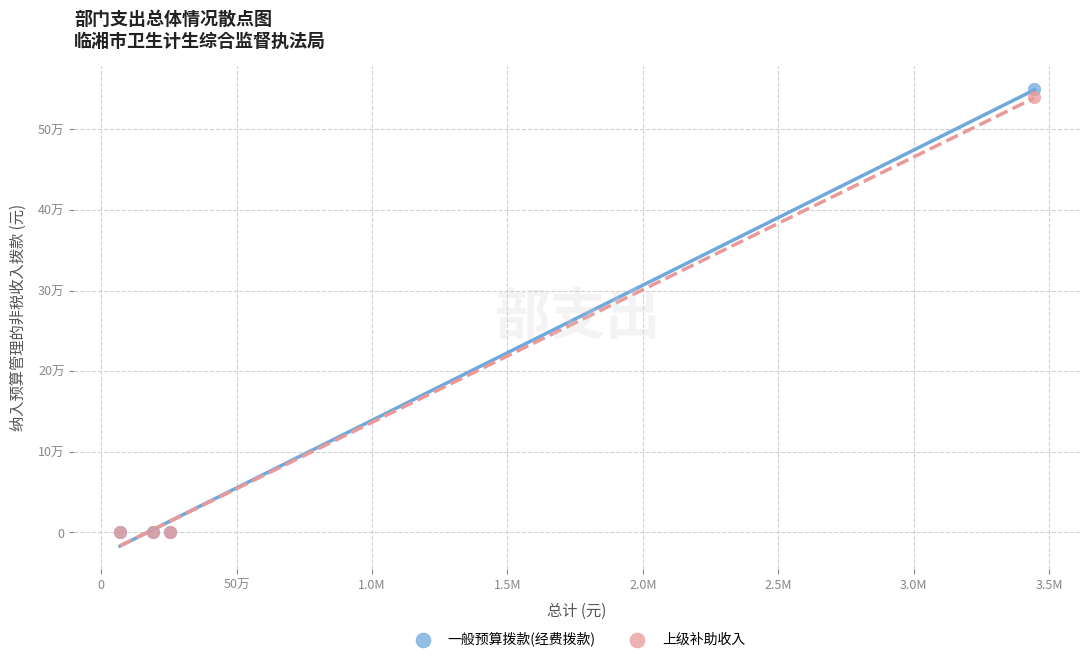

Which series has the widest spread of Y values?

一般预算拨款(经费拨款)